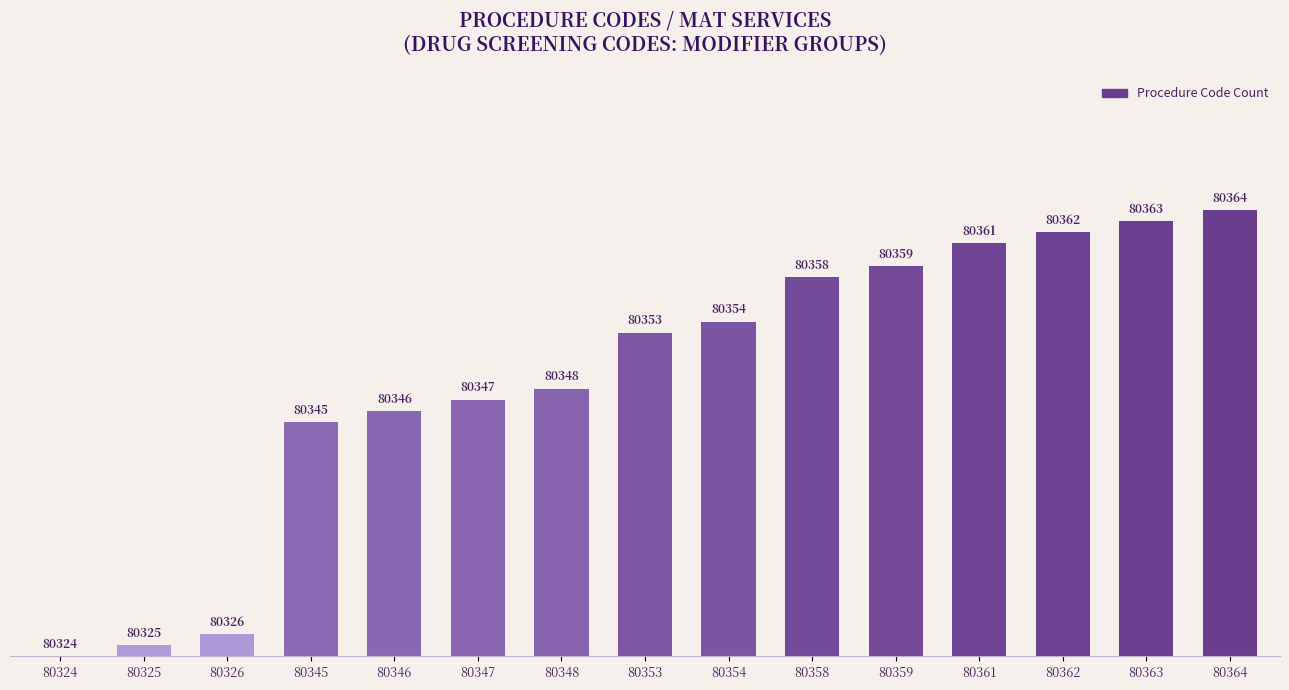

How many positive values are there?

14